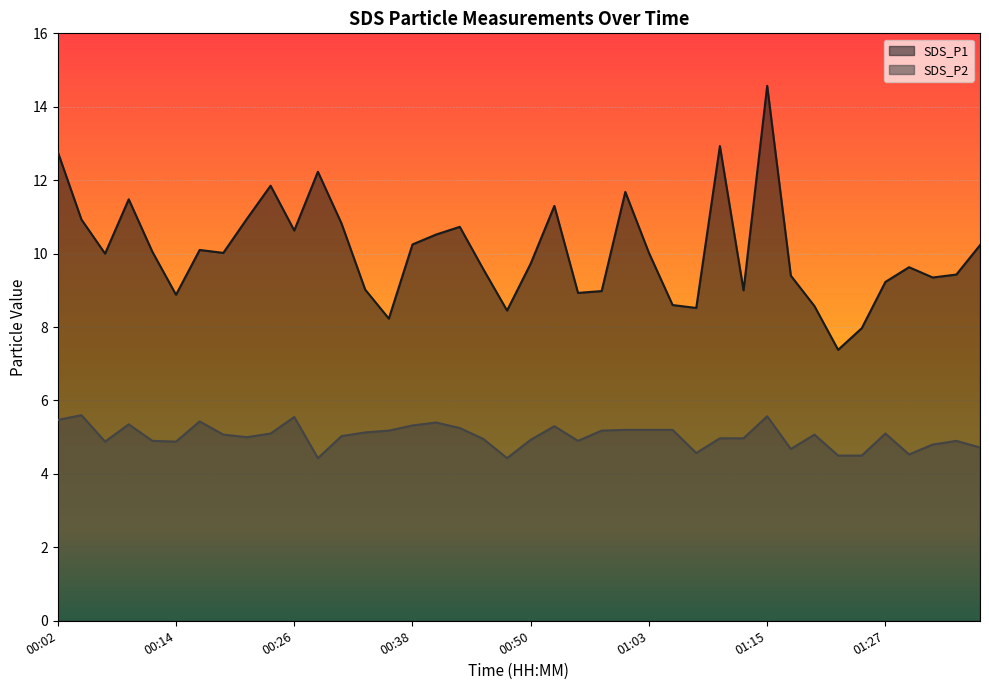

List the labels in order of SDS_P2 value, smallest first.

00:28, 00:48, 01:22, 01:25, 01:29, 01:07, 01:17, 01:37, 01:32, 00:06, 00:14, 00:11, 00:55, 01:34, 00:50, 00:46, 01:10, 01:12, 00:21, 00:31, 00:19, 01:20, 00:24, 01:27, 00:33, 00:36, 00:58, 01:00, 01:03, 01:05, 00:43, 00:53, 00:38, 00:09, 00:41, 00:16, 00:02, 00:26, 01:15, 00:04